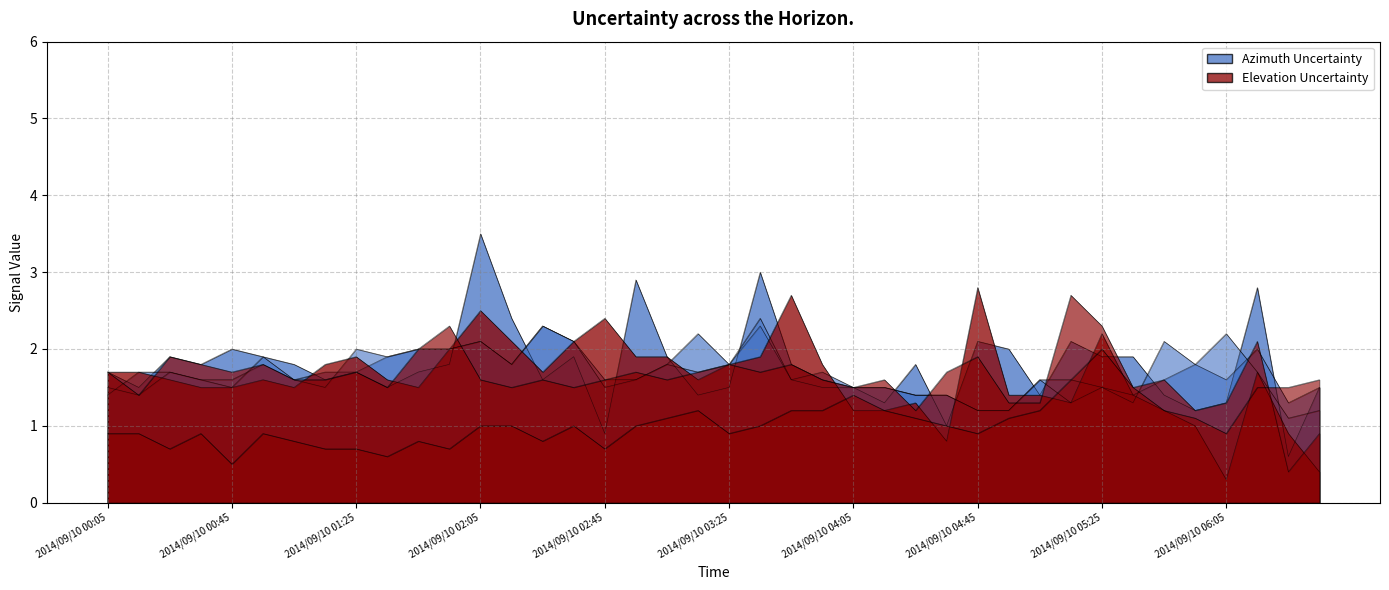

List the labels in order of 10.863 value, largest first.

2014/09/10 02:05, 2014/09/10 03:35, 2014/09/10 02:55, 2014/09/10 06:15, 2014/09/10 02:15, 2014/09/10 04:45, 2014/09/10 05:15, 2014/09/10 00:45, 2014/09/10 04:55, 2014/09/10 00:25, 2014/09/10 00:55, 2014/09/10 02:35, 2014/09/10 03:05, 2014/09/10 05:25, 2014/09/10 05:35, 2014/09/10 00:35, 2014/09/10 01:05, 2014/09/10 01:55, 2014/09/10 03:45, 2014/09/10 04:25, 2014/09/10 00:05, 2014/09/10 01:25, 2014/09/10 01:45, 2014/09/10 01:15, 2014/09/10 02:25, 2014/09/10 03:55, 2014/09/10 00:15, 2014/09/10 01:35, 2014/09/10 03:25, 2014/09/10 04:05, 2014/09/10 06:35, 2014/09/10 03:15, 2014/09/10 05:05, 2014/09/10 05:45, 2014/09/10 04:15, 2014/09/10 06:05, 2014/09/10 05:55, 2014/09/10 04:35, 2014/09/10 02:45, 2014/09/10 06:25